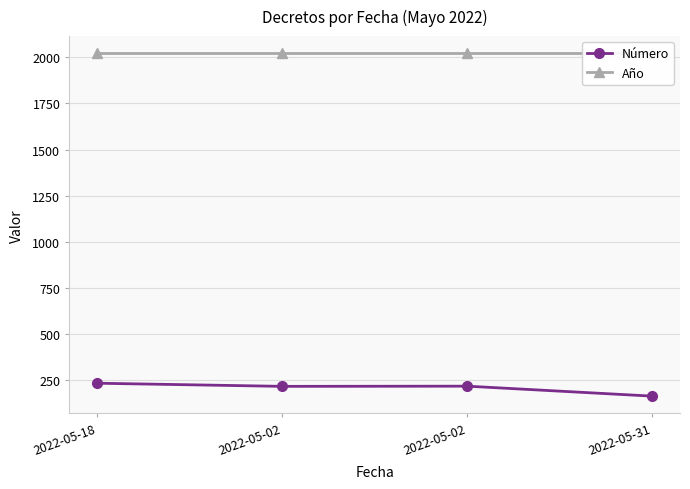

Is it true that Año equals 874 at 2022-05-02?

False